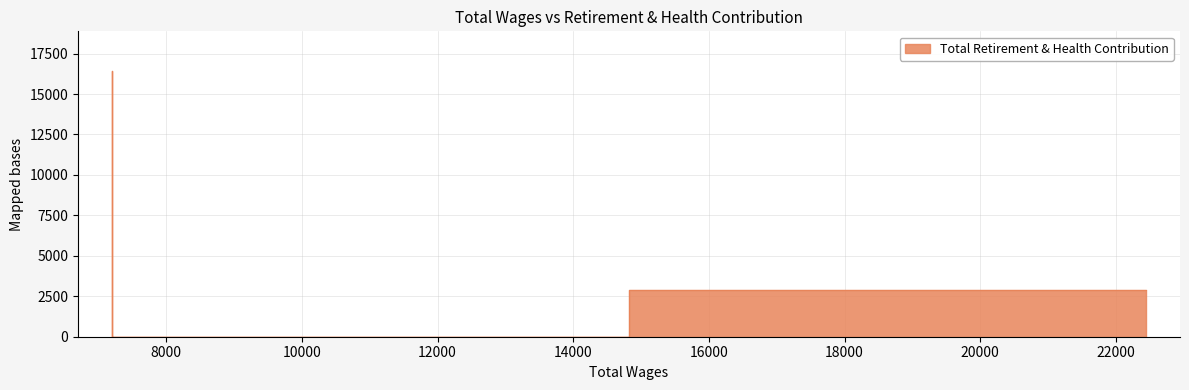

What is the greatest value displayed?

16414